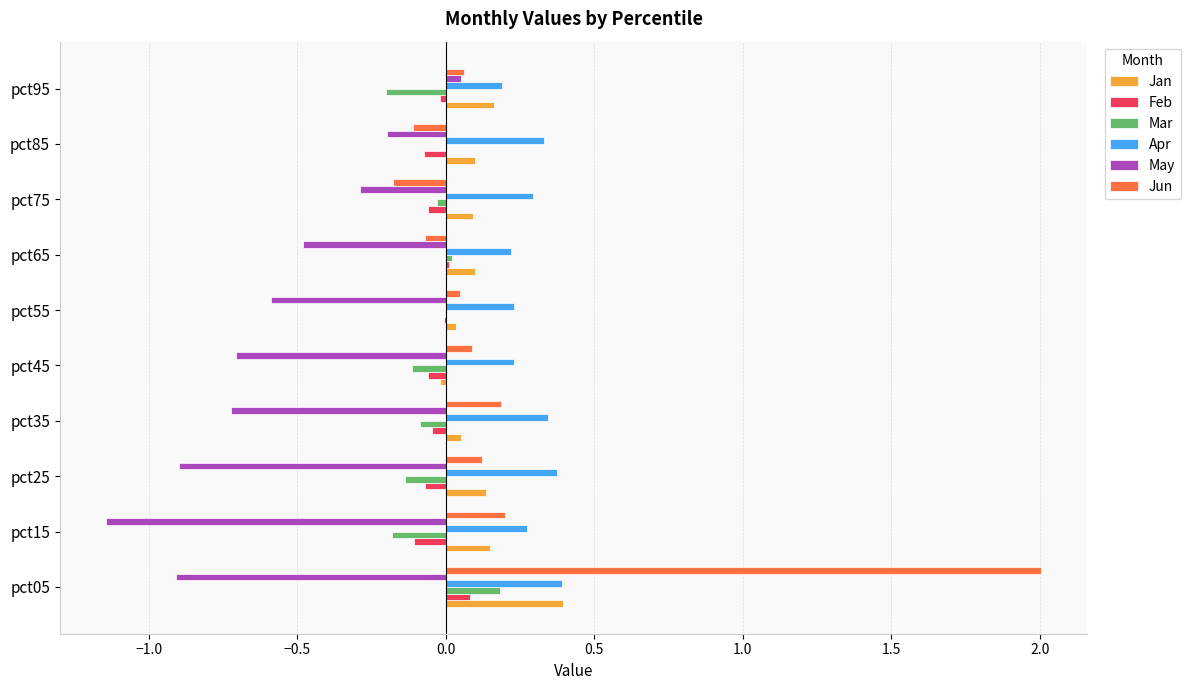

Which series changed the most between pct05 and pct55?

Jun